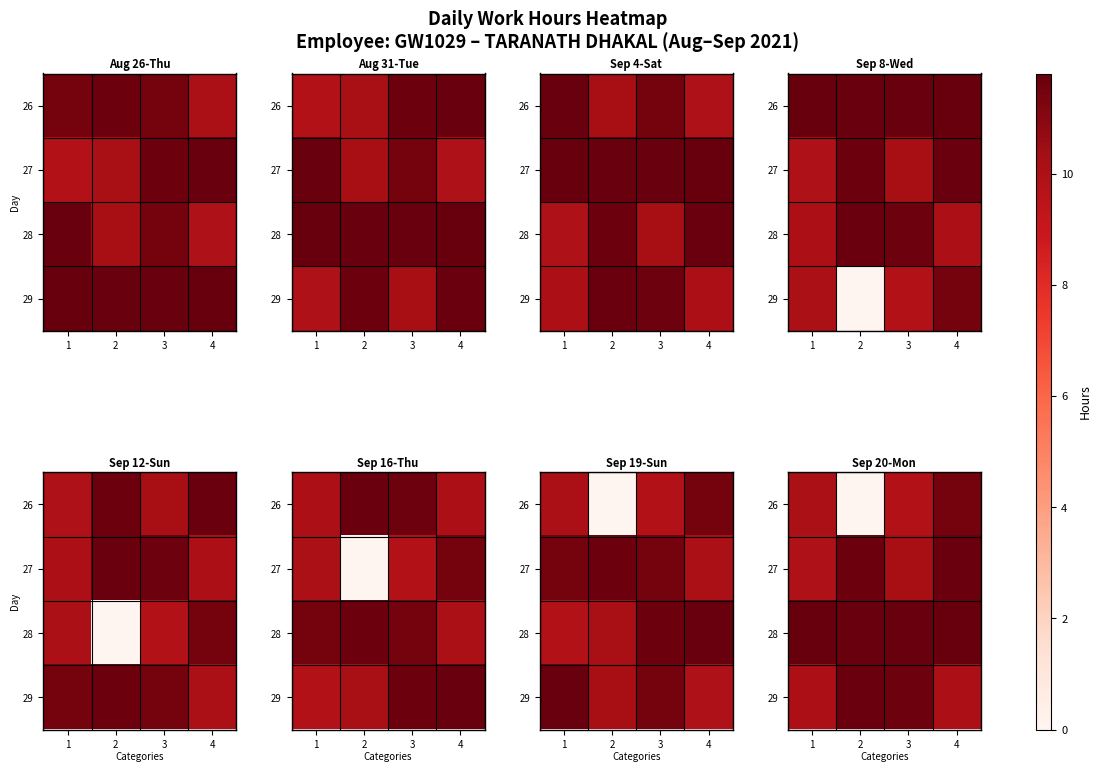

Which category has the highest value across all series?

4